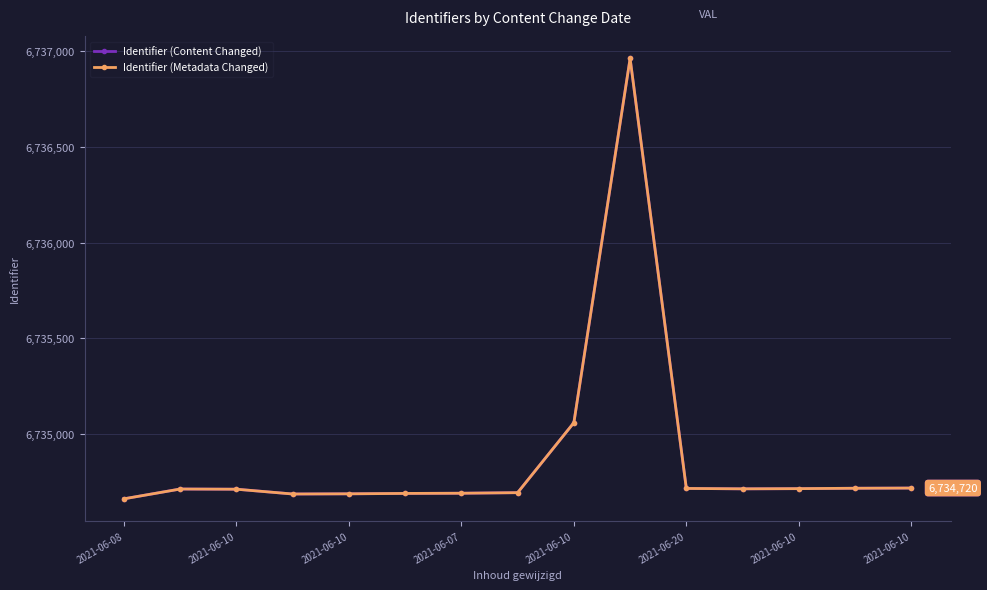

Where is the first local maximum for Identifier (Metadata Changed)?

2021-06-10